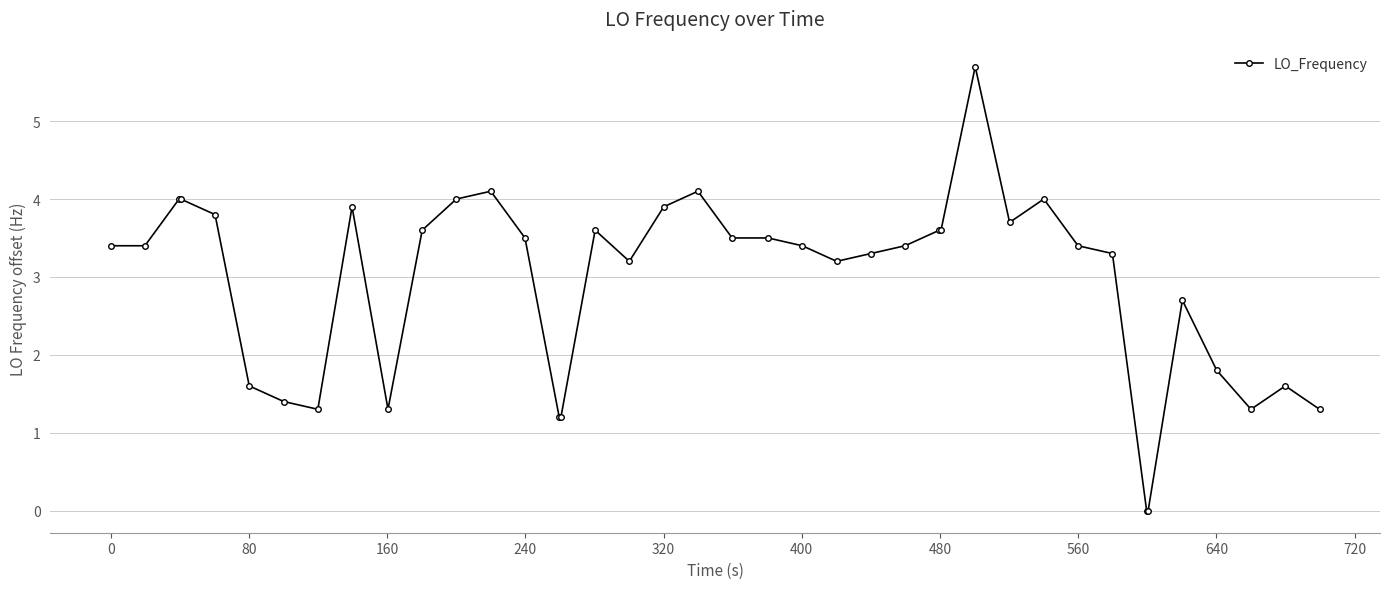

What is the greatest value displayed?

5.7